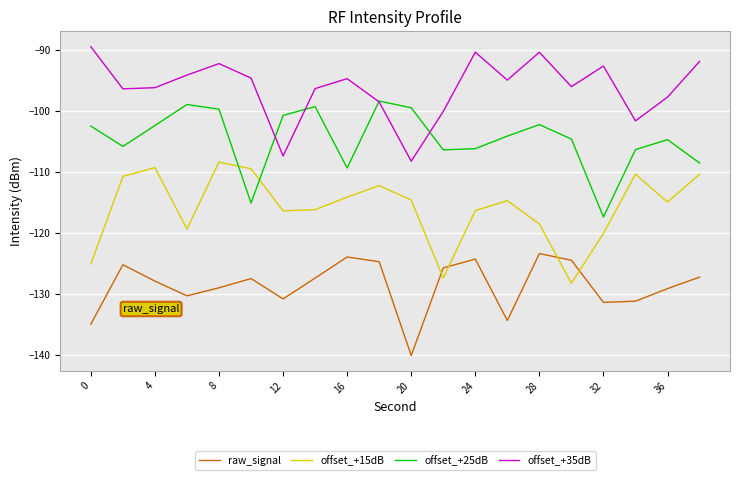

True or false: raw_signal and offset_+15dB cross at least once.

True